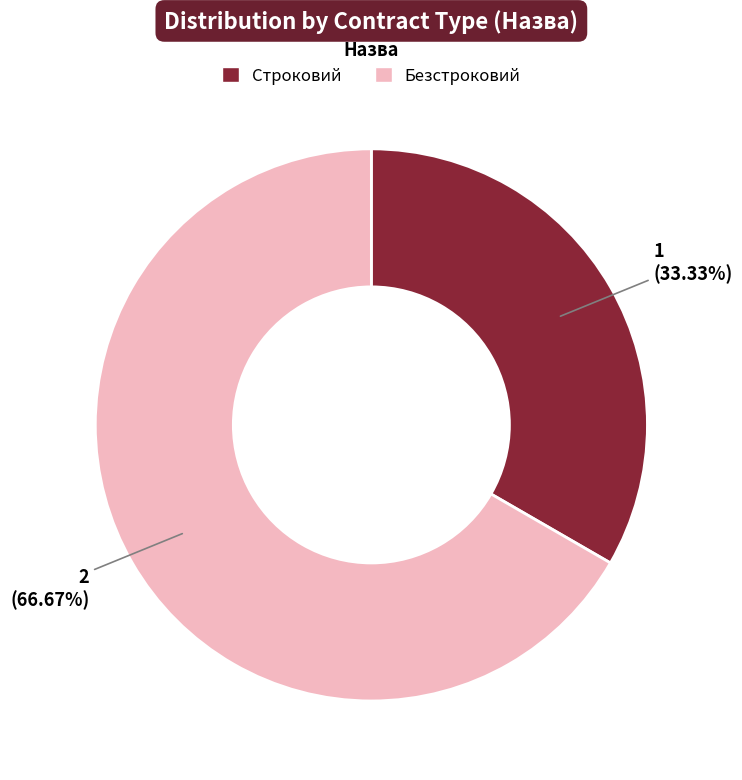

To the nearest percent, what is the combined percentage of Безстроковий and Строковий?

100%